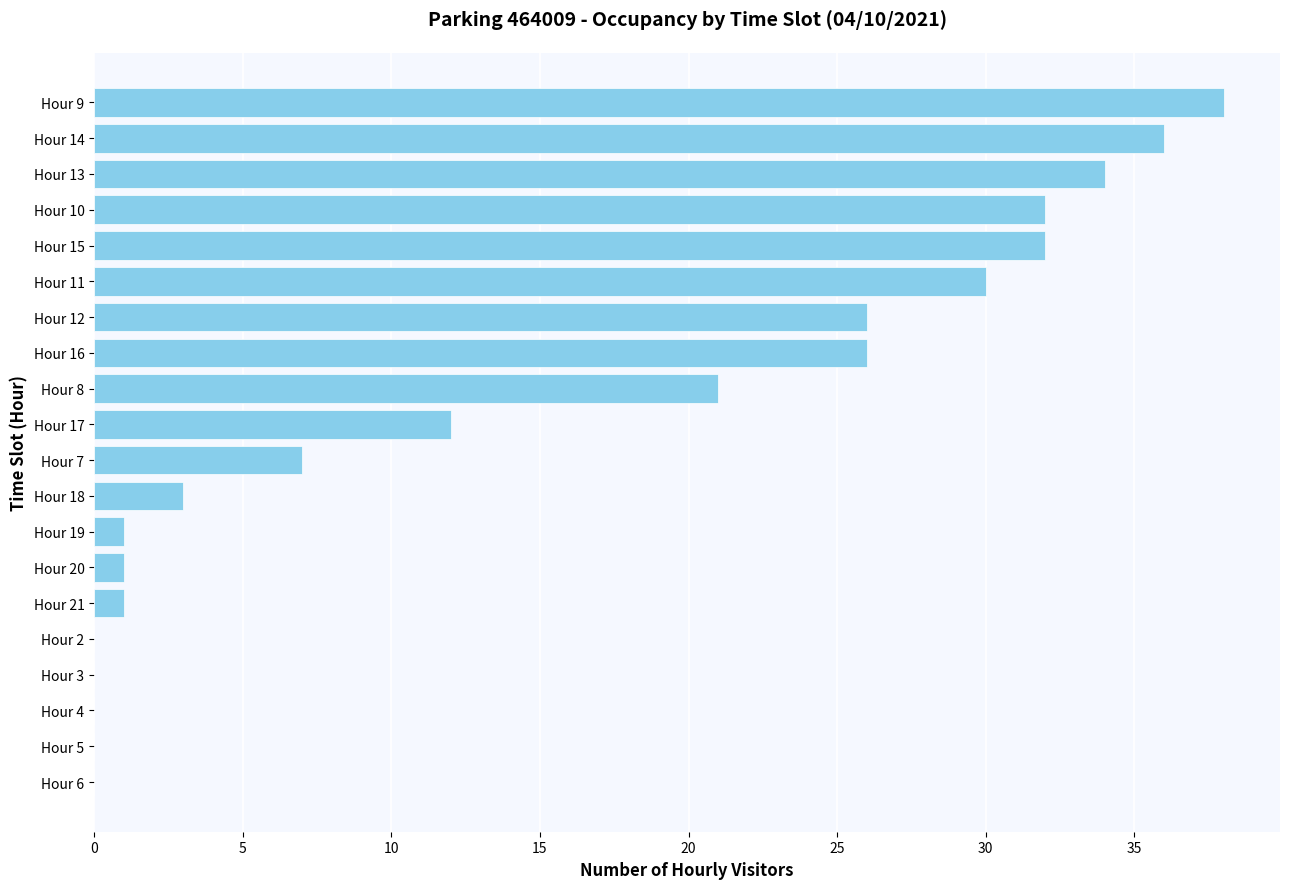

Is it true that the value at Hour 6 is 0?

True